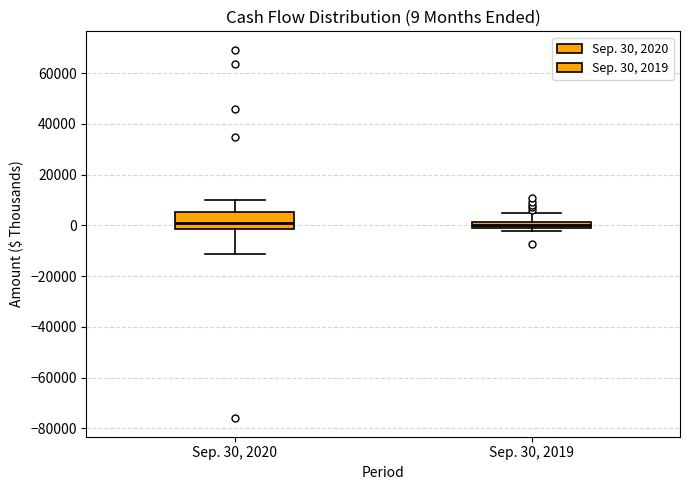

Which box is the tallest, from its lower edge to its upper edge?

Sep. 30, 2020